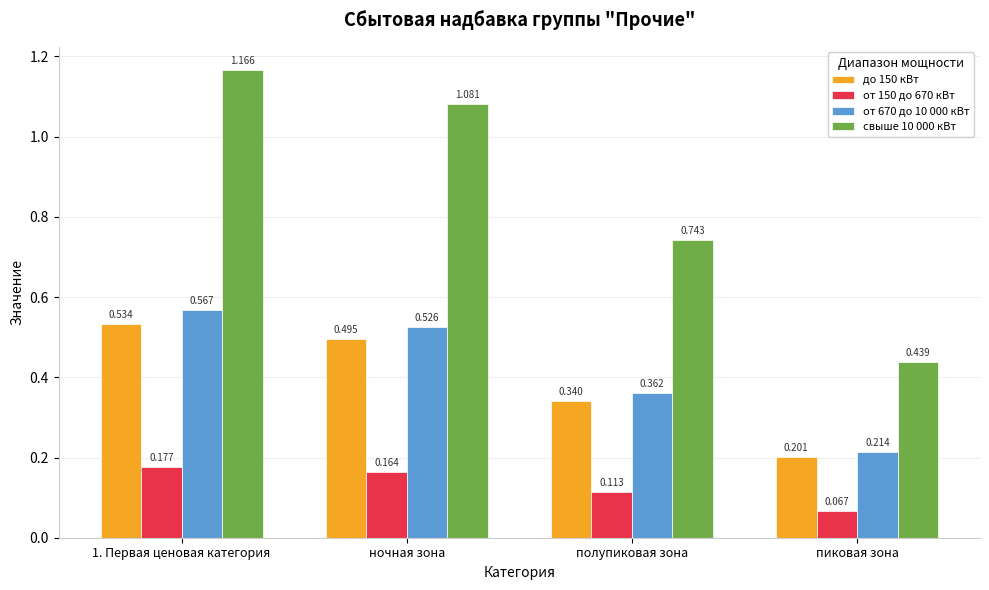

How many groups of bars are there?

4